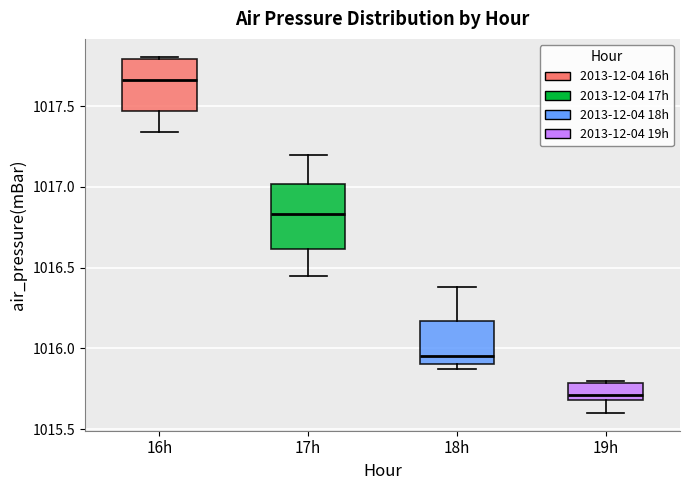

Comparing the boxes themselves (not the whiskers), which one is the tallest?

17h